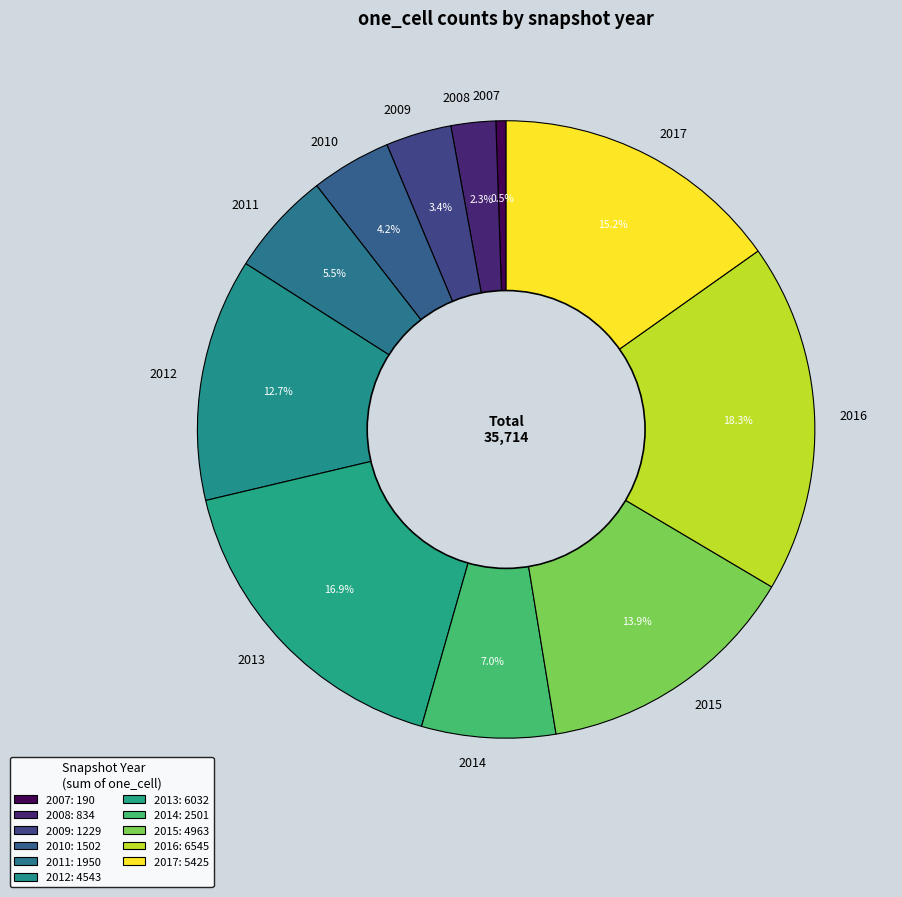

What is the ratio of the value at 2016 to the value at 2010?

4.4